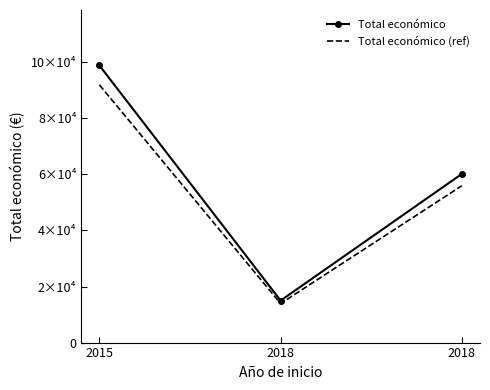

What is the difference between the second highest and minimum values in the Total económico (ref) series?

42028.6